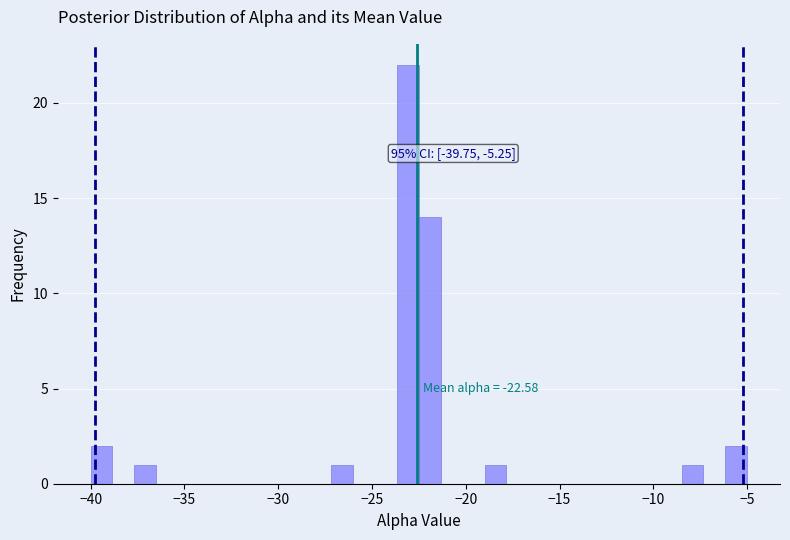

Read against the x-axis, roughly where is the centre of the tallest bar?

-23.0